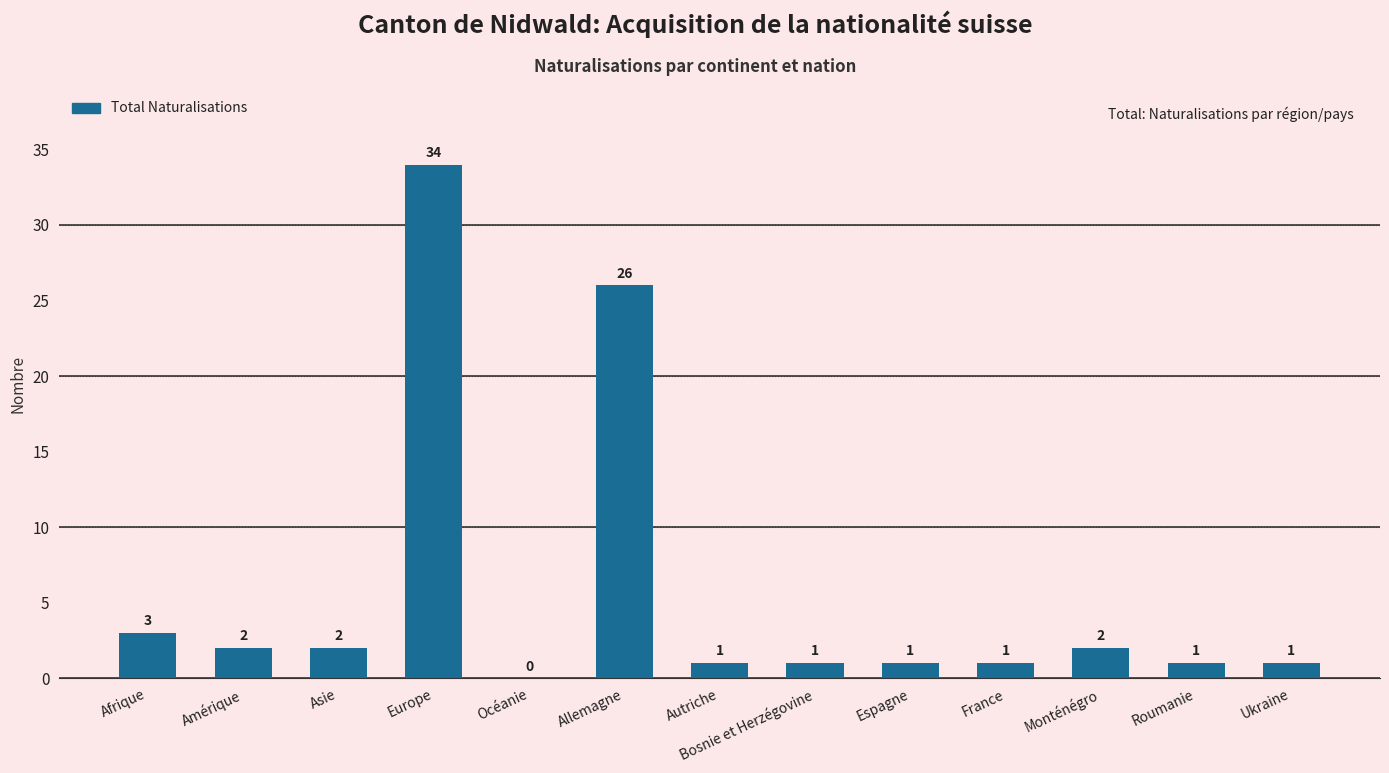

Is it true that the value at Europe is 34?

True